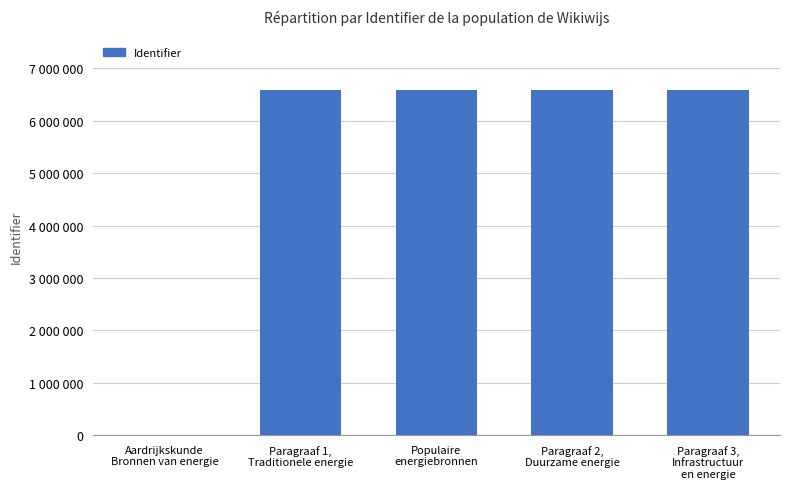

Which has a higher value, Aardrijkskunde
Bronnen van energie or Populaire
energiebronnen?

Populaire
energiebronnen